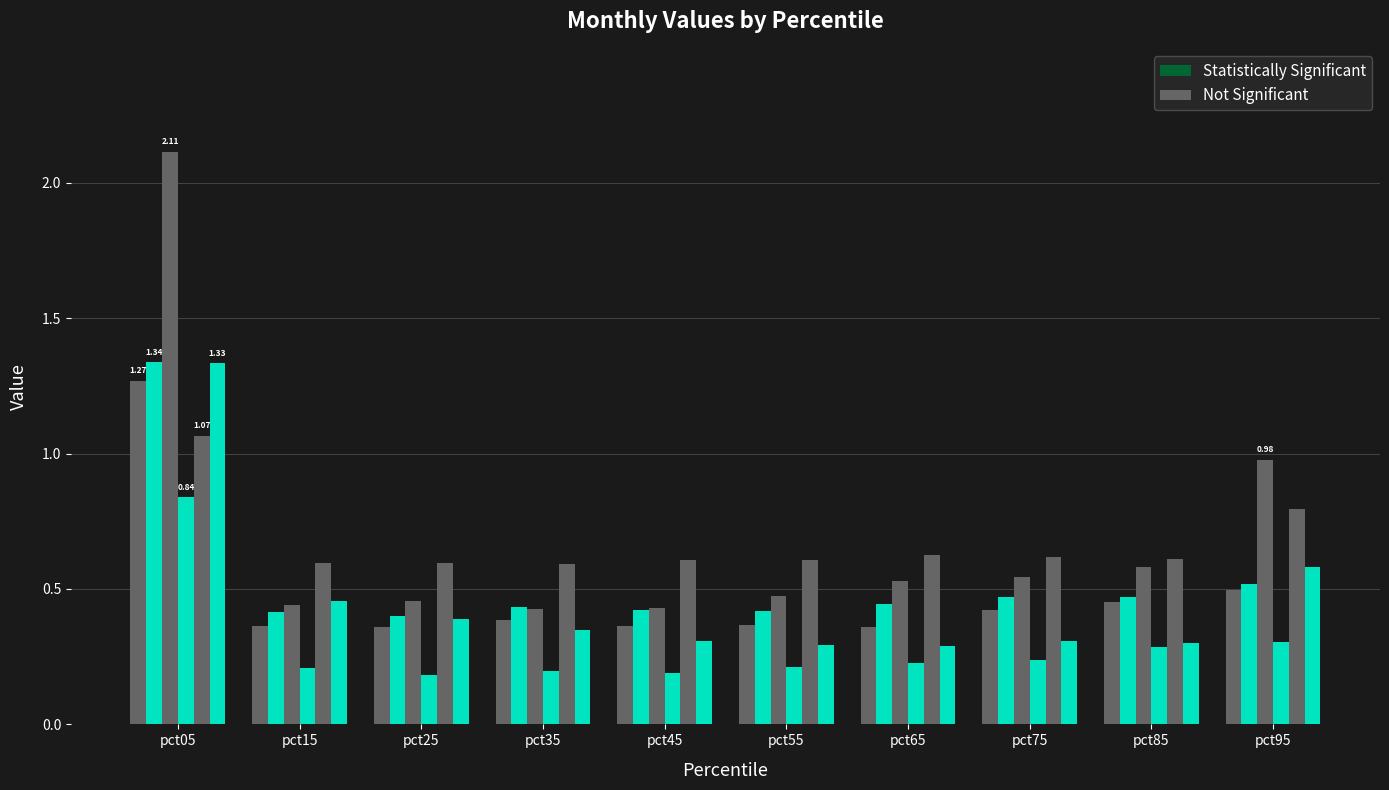

How many distinct data groups are displayed?

6